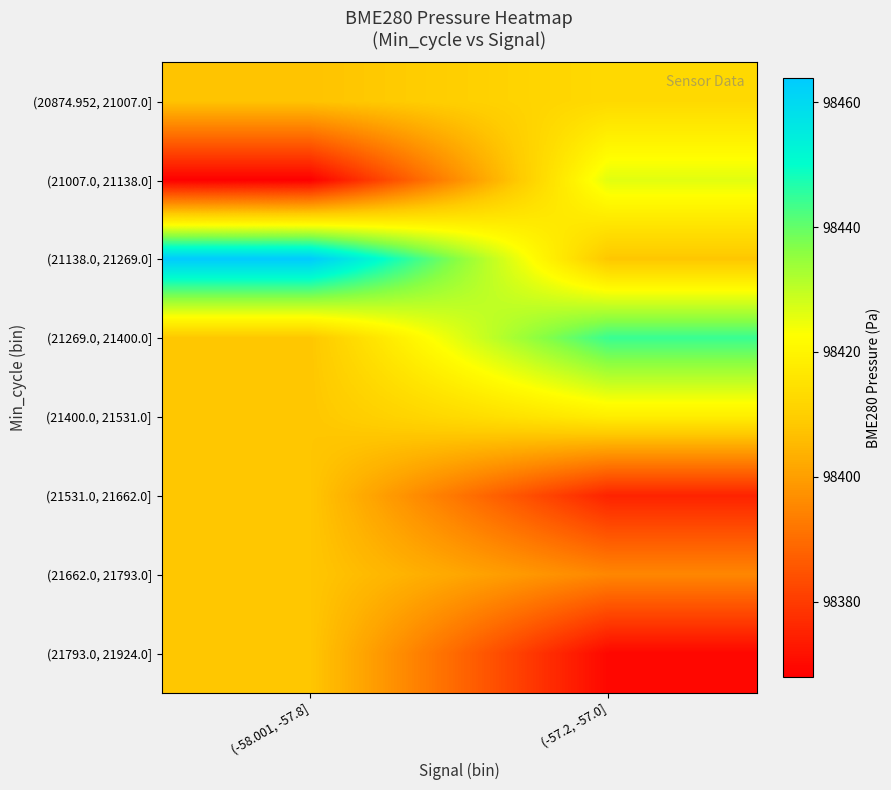

What is the total value across all series at (-58.001, -57.8]?

787279.3